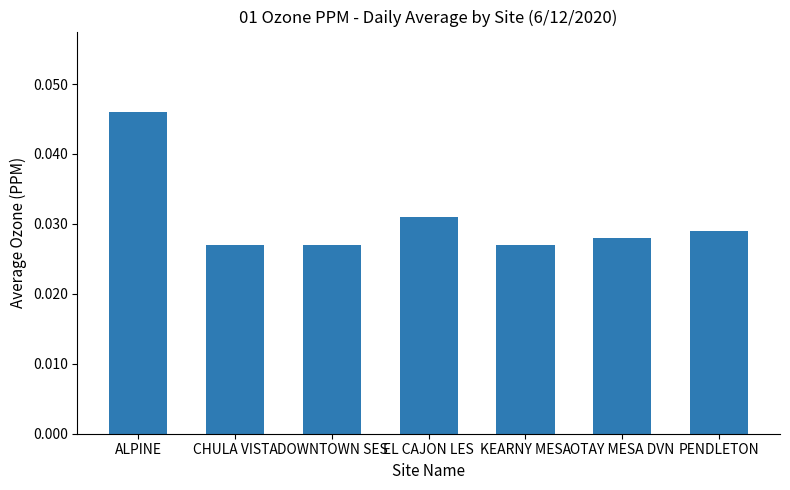

What is the label of the 4th bar from the left?

EL CAJON LES